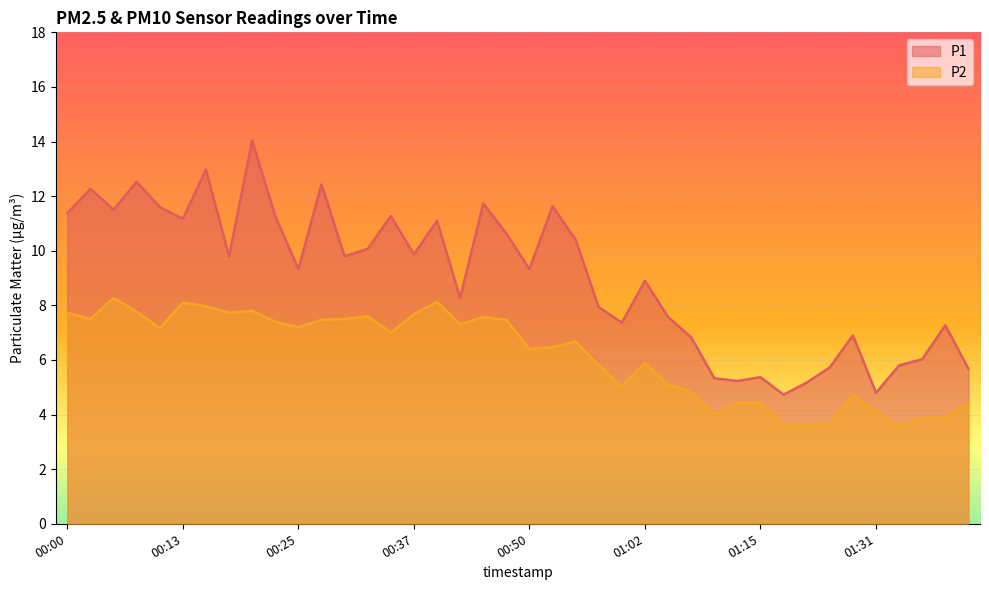

Rank the categories by P1 value from lowest to highest.

01:17, 01:31, 01:23, 01:12, 01:09, 01:15, 01:41, 01:26, 01:34, 01:36, 01:07, 01:29, 01:39, 01:00, 01:05, 00:57, 00:42, 01:02, 00:25, 00:50, 00:18, 00:30, 00:37, 00:32, 00:55, 00:47, 00:40, 00:13, 00:23, 00:35, 00:00, 00:05, 00:10, 00:52, 00:45, 00:03, 00:27, 00:08, 00:15, 00:20